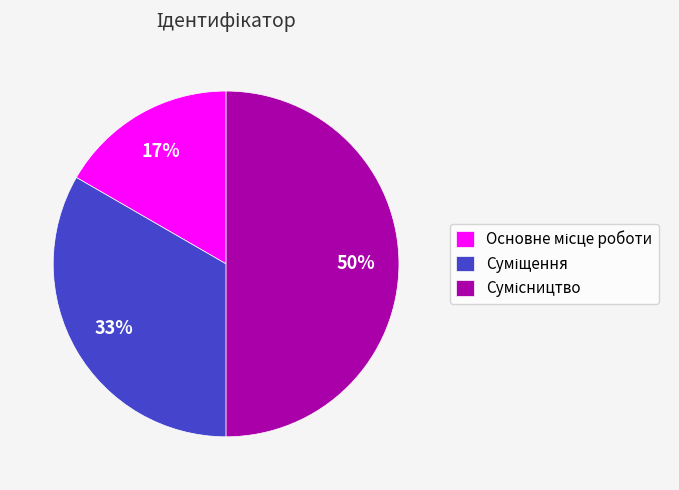

To the nearest percent, what is the average slice percentage?

33%